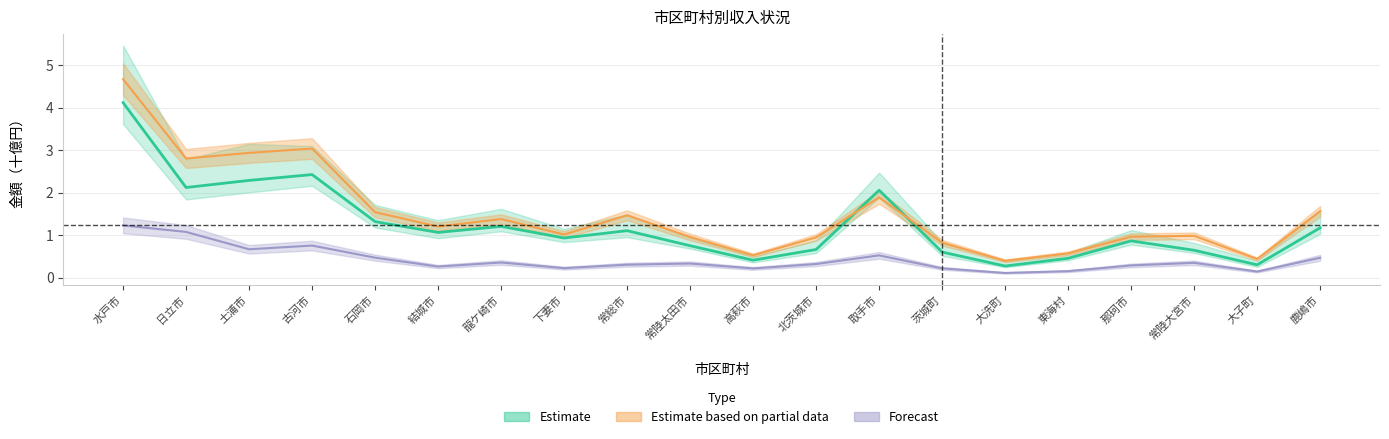

True or false: 医療分 and 後期高齢者分 intersect in this chart.

True